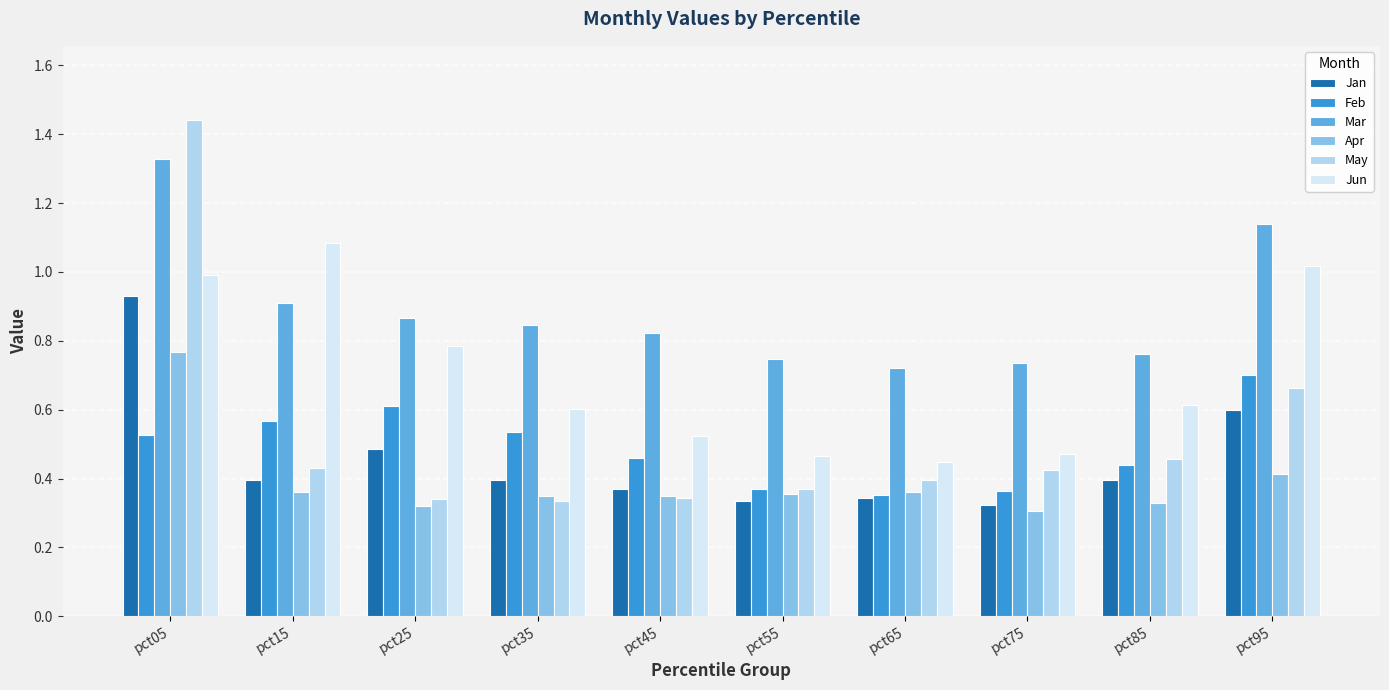

How many groups of bars are there?

10